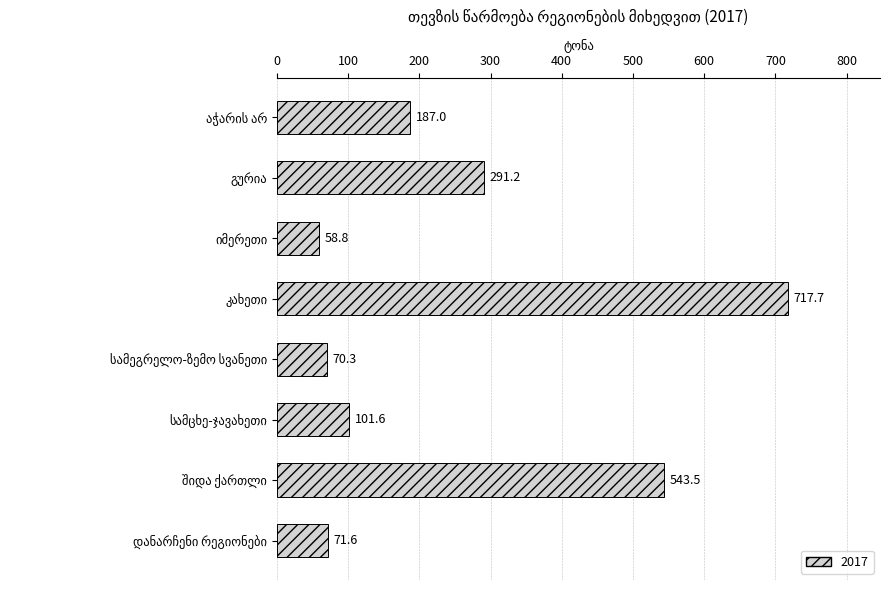

What is the difference between the second highest and minimum values?

484.7